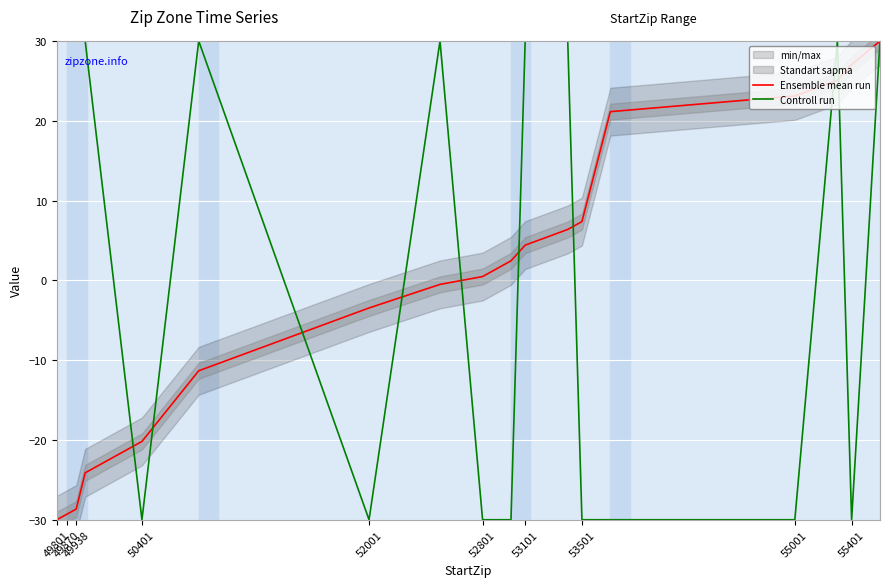

How many categories are shown in the chart?

20